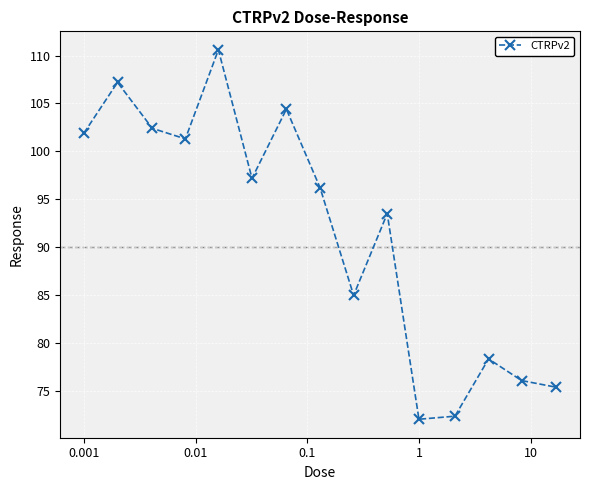

True or false: there are more than 0 points higher than both neighbors.

True